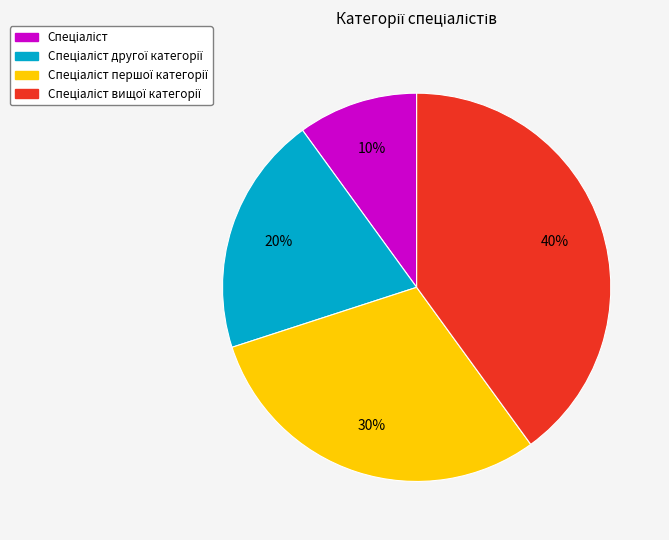

To the nearest percent, what is the average slice percentage?

25%